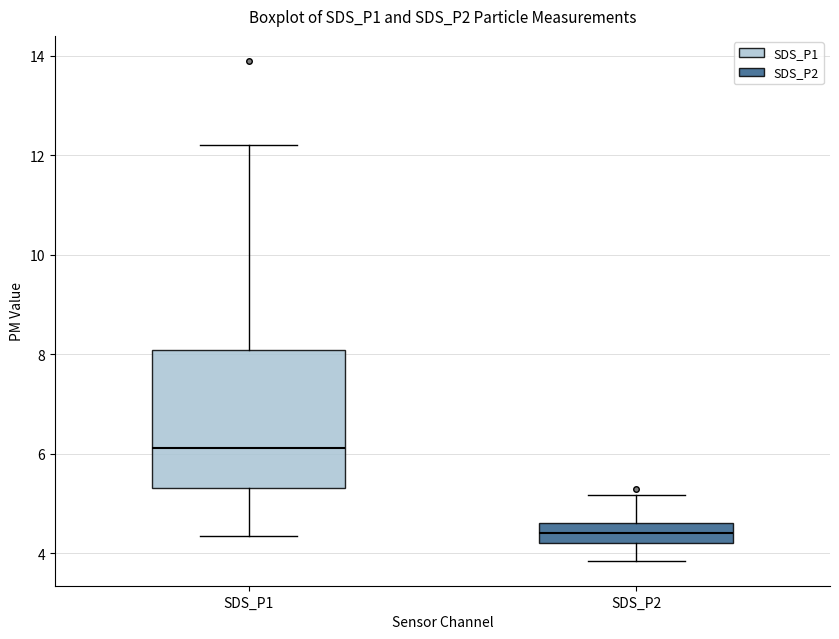

Where does the lower whisker of the box for SDS_P1 end on the y-axis? The values are not printed on the chart, so give them approximately, as read against the axis.

4.4